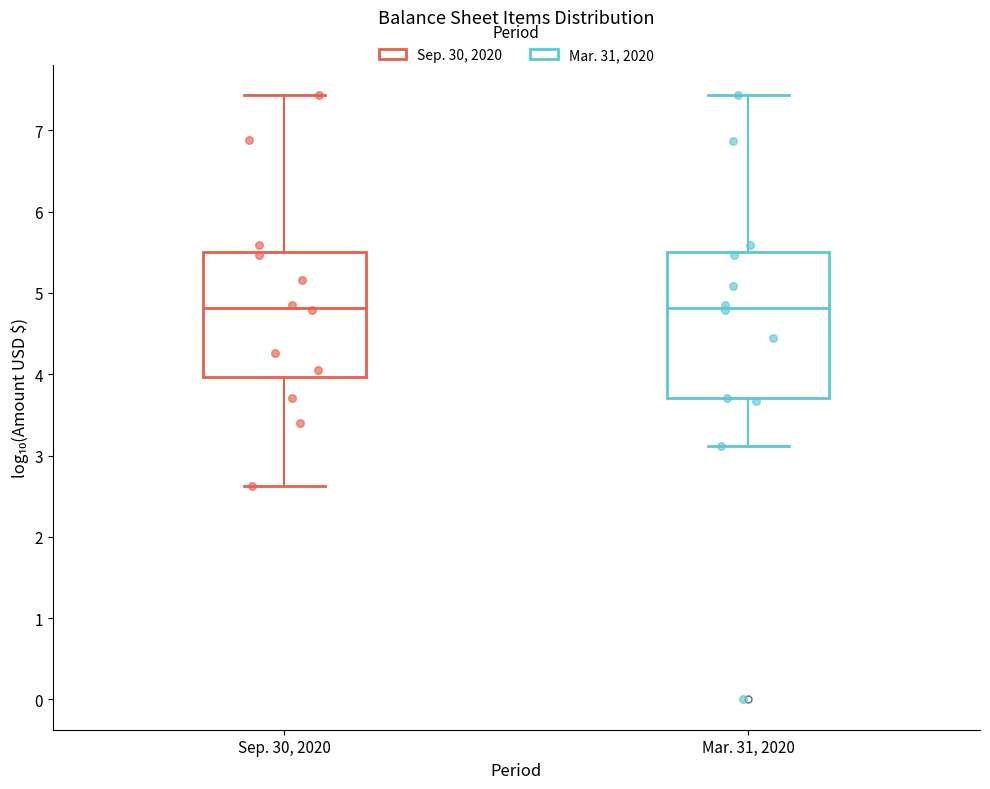

Which box is the tallest, from its lower edge to its upper edge?

Mar. 31, 2020